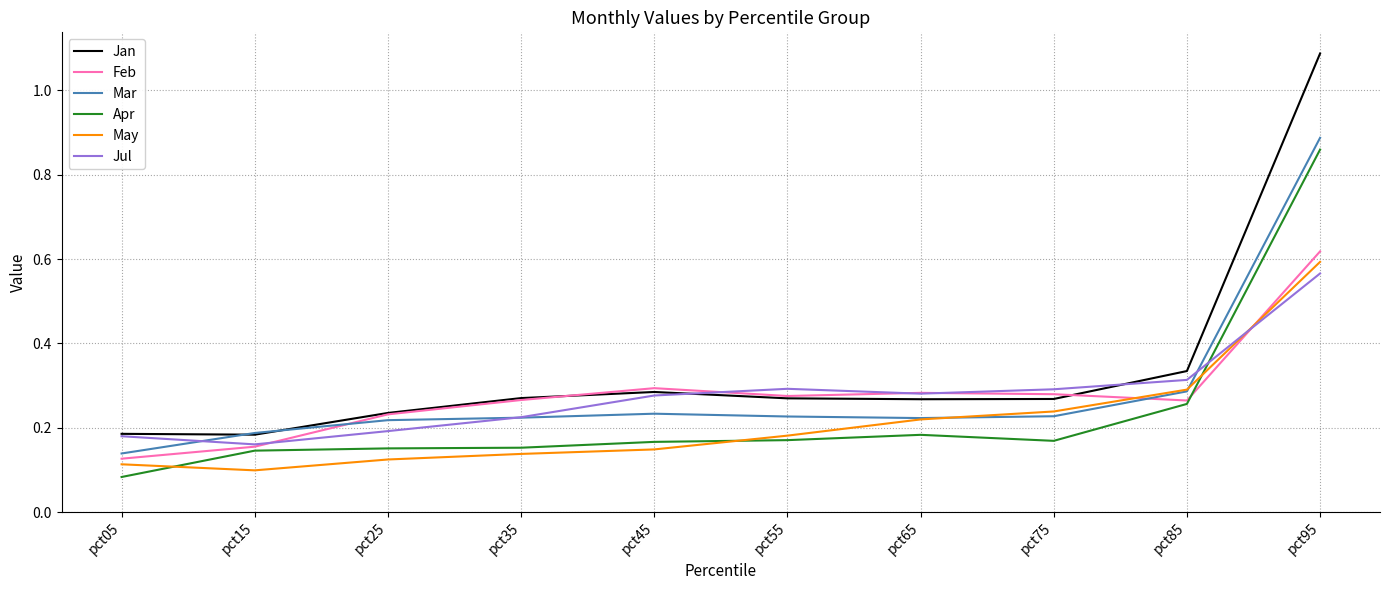

Count the number of categories in the chart.

10